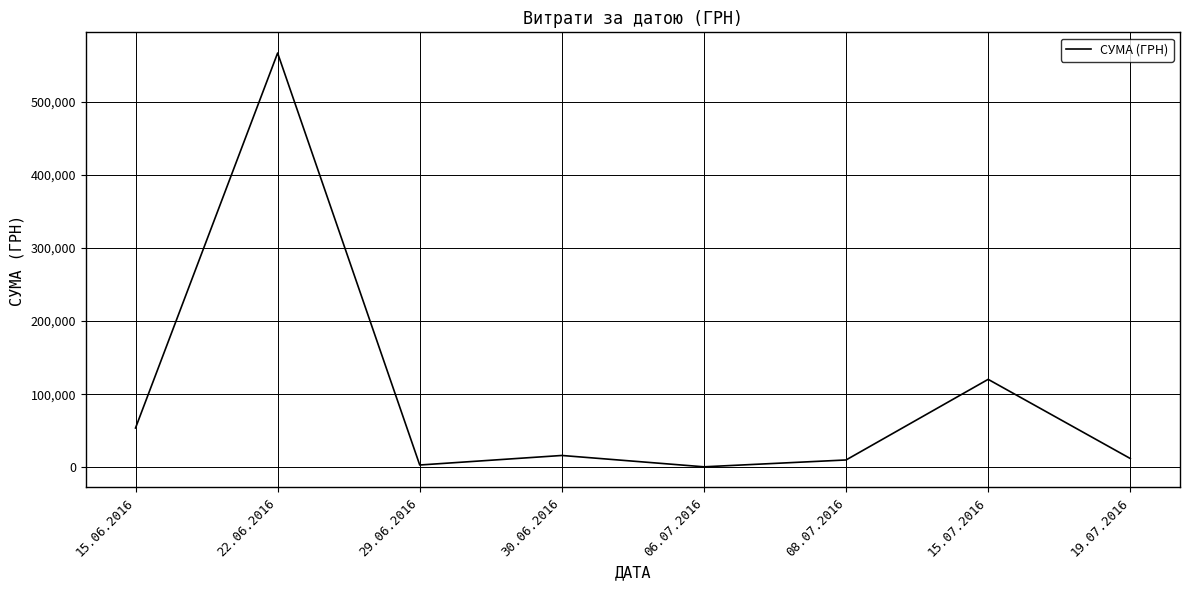

At which label is the value closest to 283537?

15.07.2016